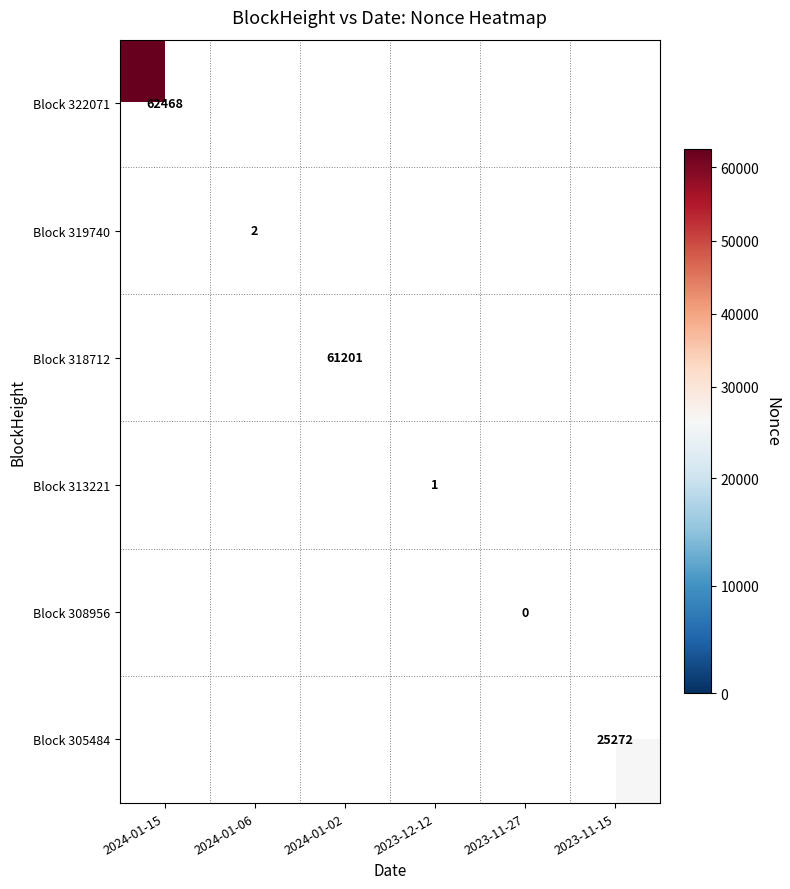

Is it true that Block 313221 equals 0 at 2023-12-12?

False